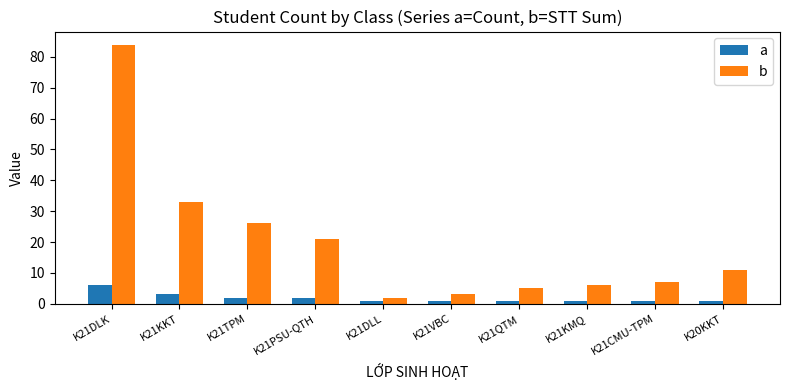

What is the label of the 6th bar from the right?

K21DLL